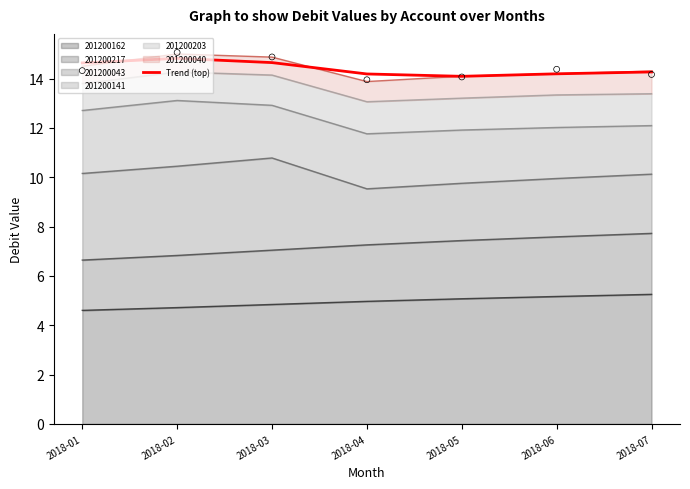

Approximately how many times larger is the value at 2018-04 compared to 2018-05?

1.0